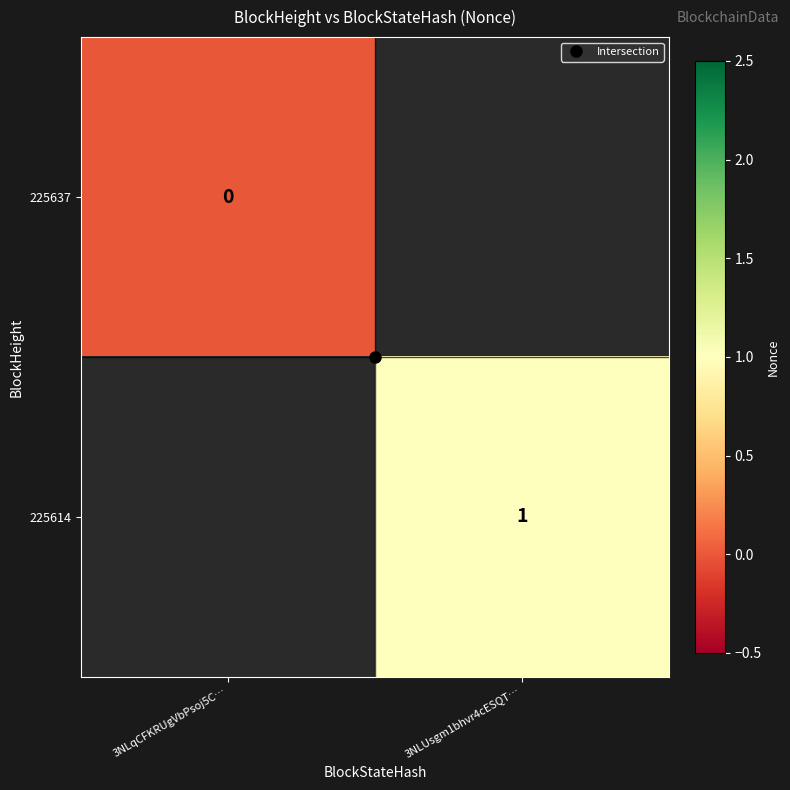

At how many categories does at least one series exceed 0?

1